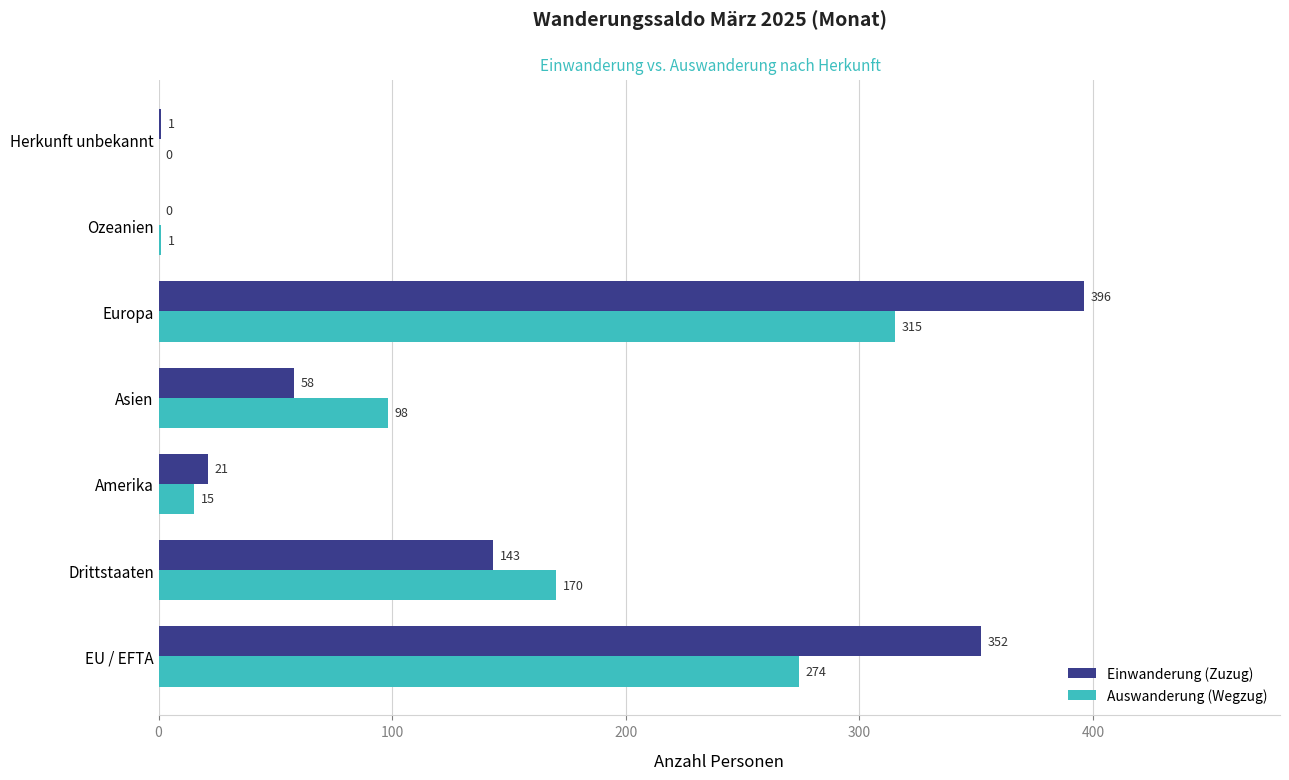

How many values in Auswanderung (Wegzug) are above zero?

6